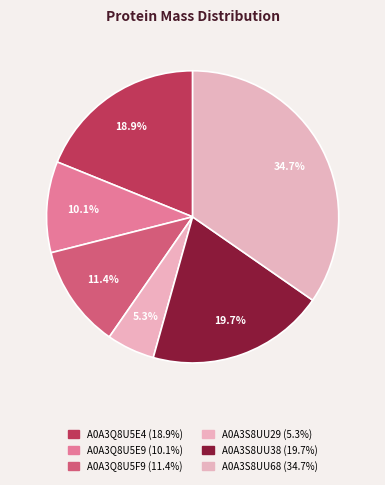

Count the number of slices in the pie.

6